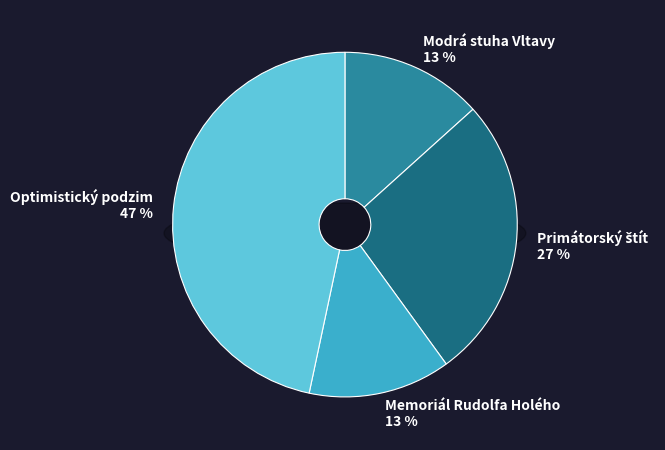

How many slices are in this pie chart?

4